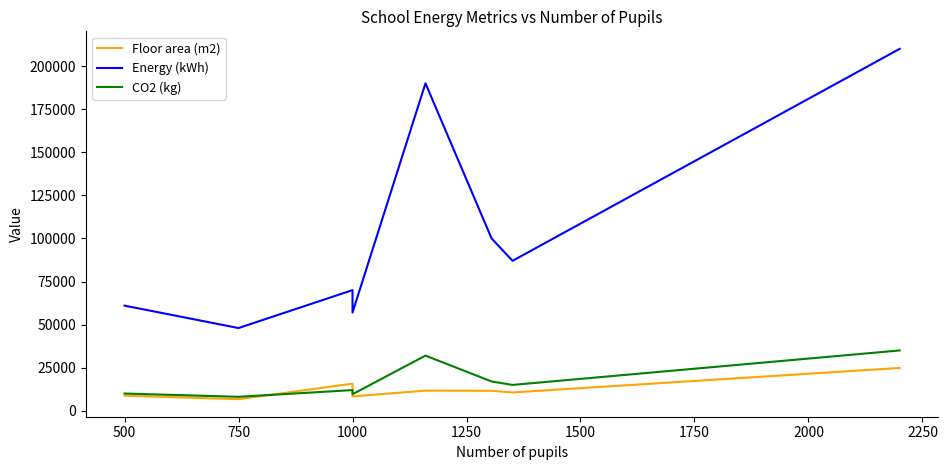

Rank the series by their maximum value, from highest to lowest.

Energy (kWh), CO2 (kg), Floor area (m2)